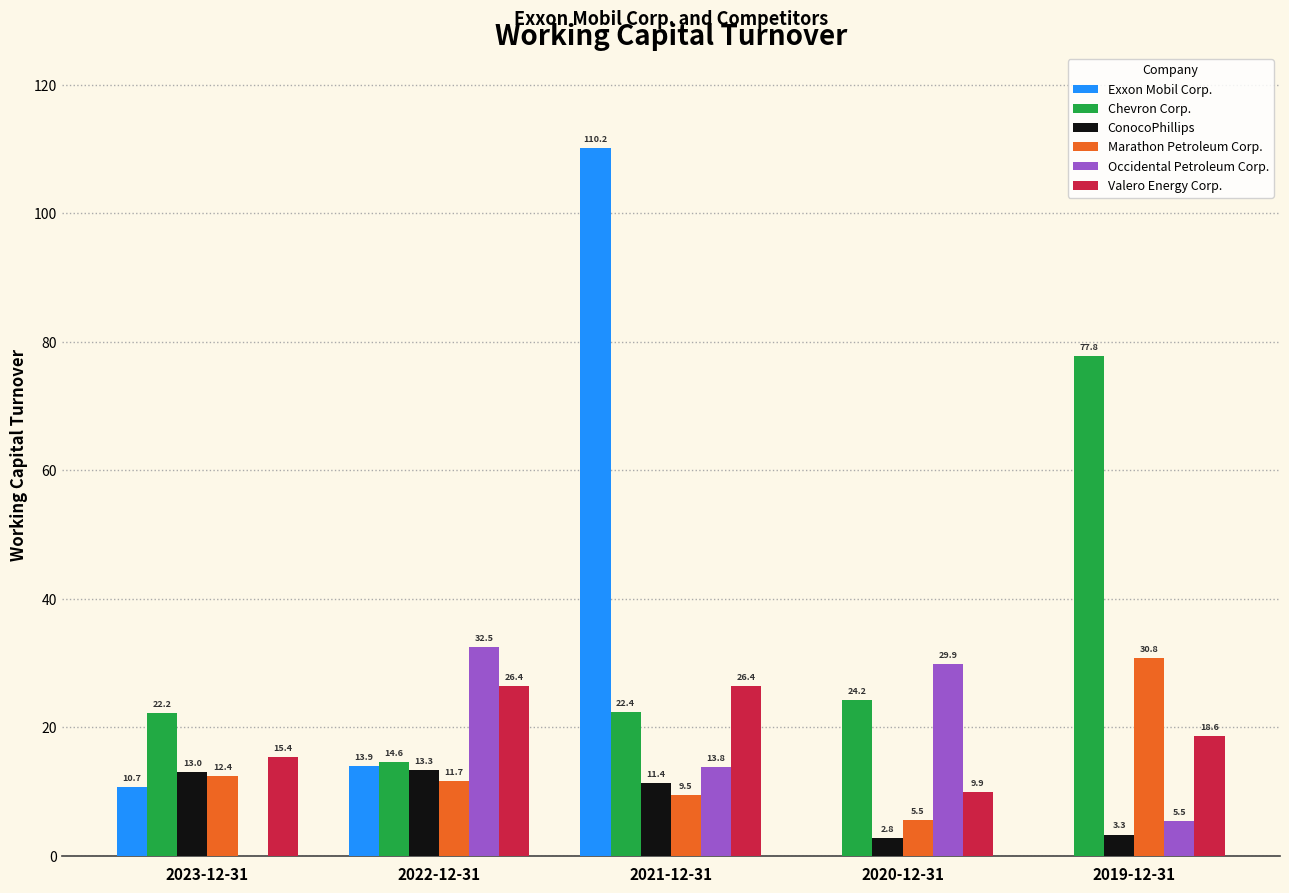

Is it true that Occidental Petroleum Corp. equals 5.5 at 2019-12-31?

True